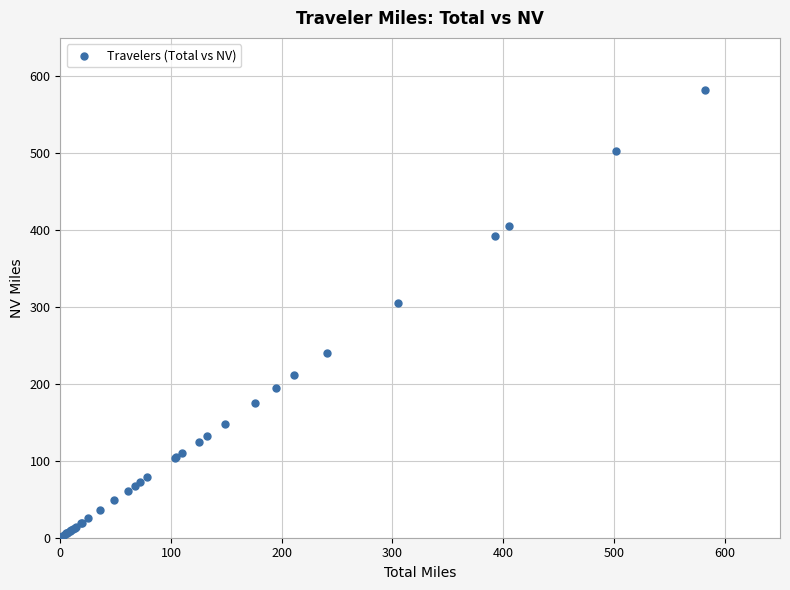

What Y value in the scatter plot is closest to 291?

305.3